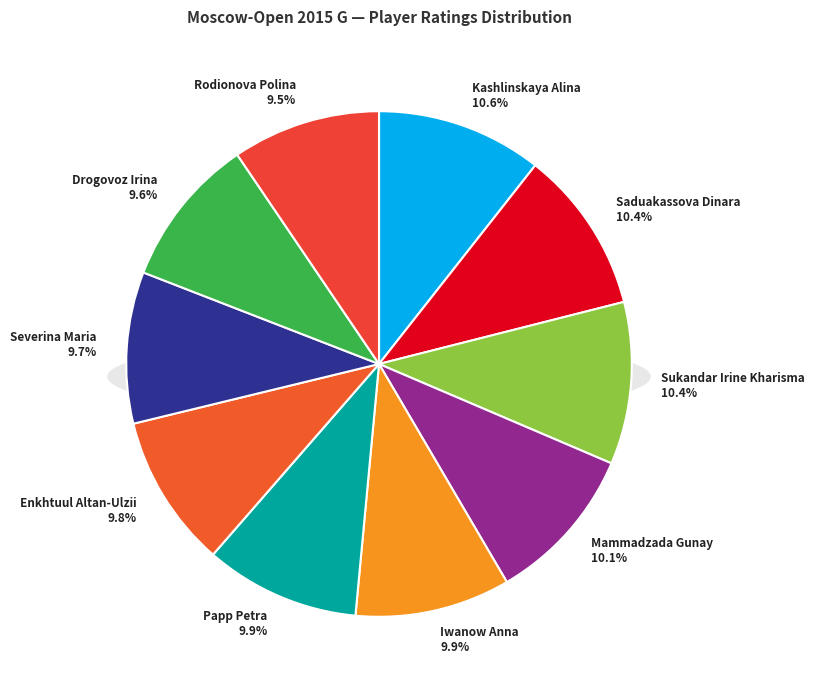

Does Severina Maria account for over 50% of the chart?

No